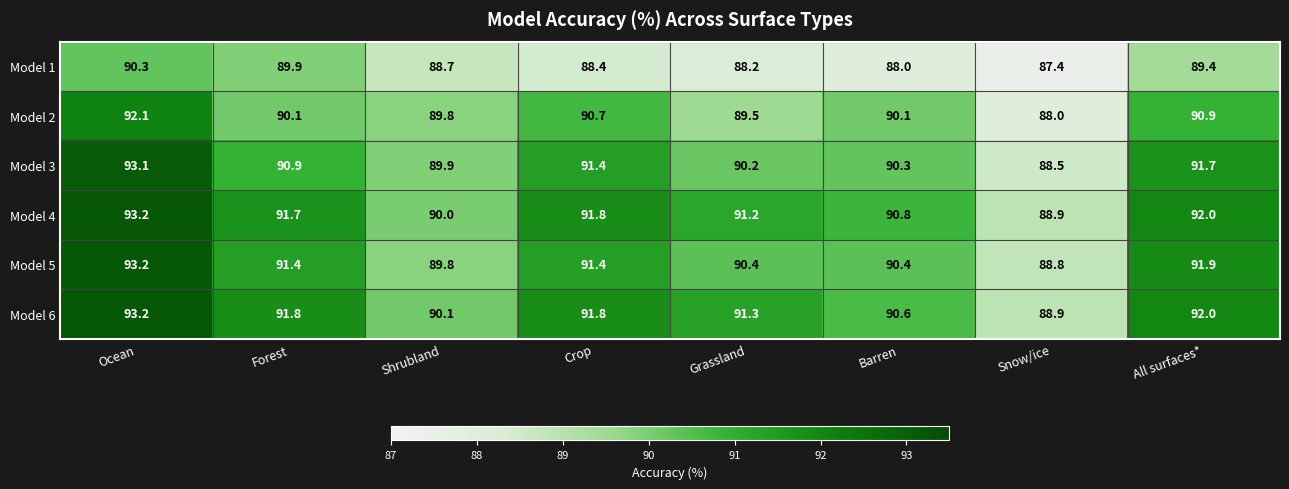

How many data points does each series have?

8